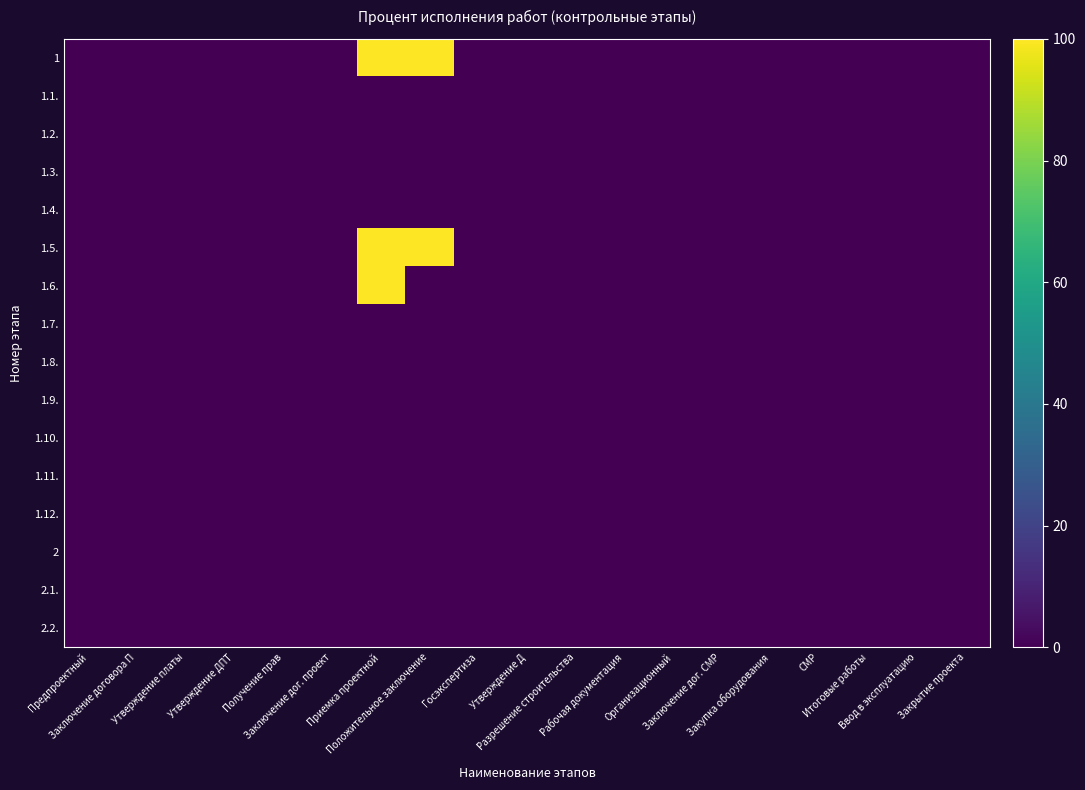

Which series has the largest range (max minus min)?

1